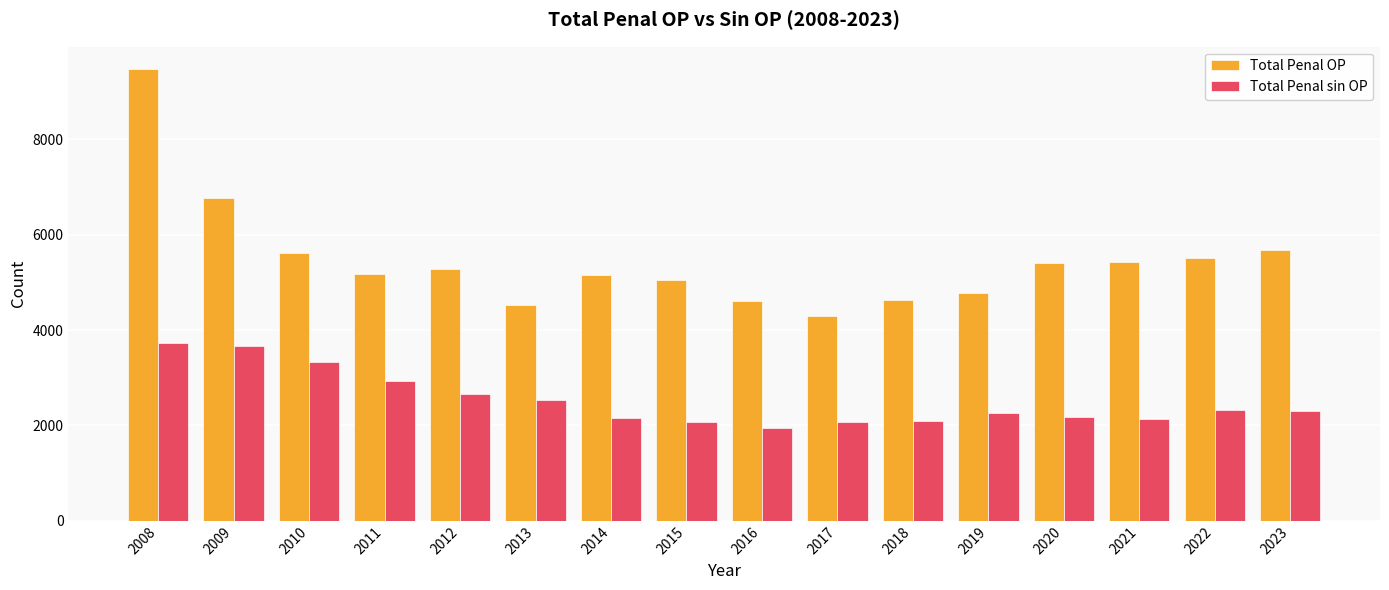

At 2016, list the series in order from largest to smallest.

Total Penal OP, Total Penal sin OP